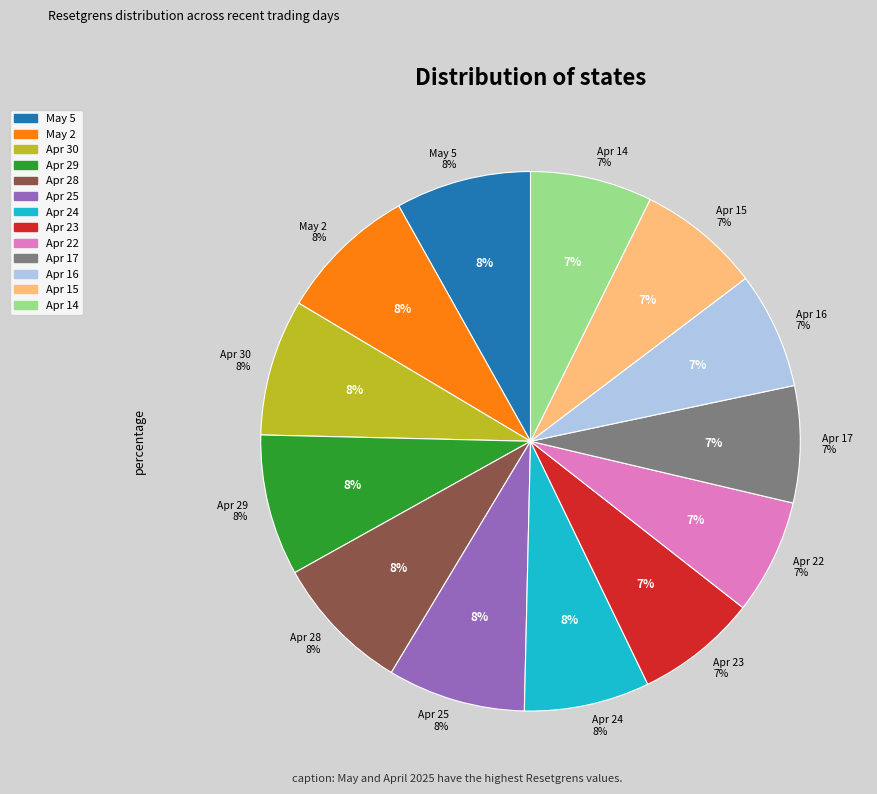

The 2025-04-16 slice represents 1% of the pie. True or false?

False